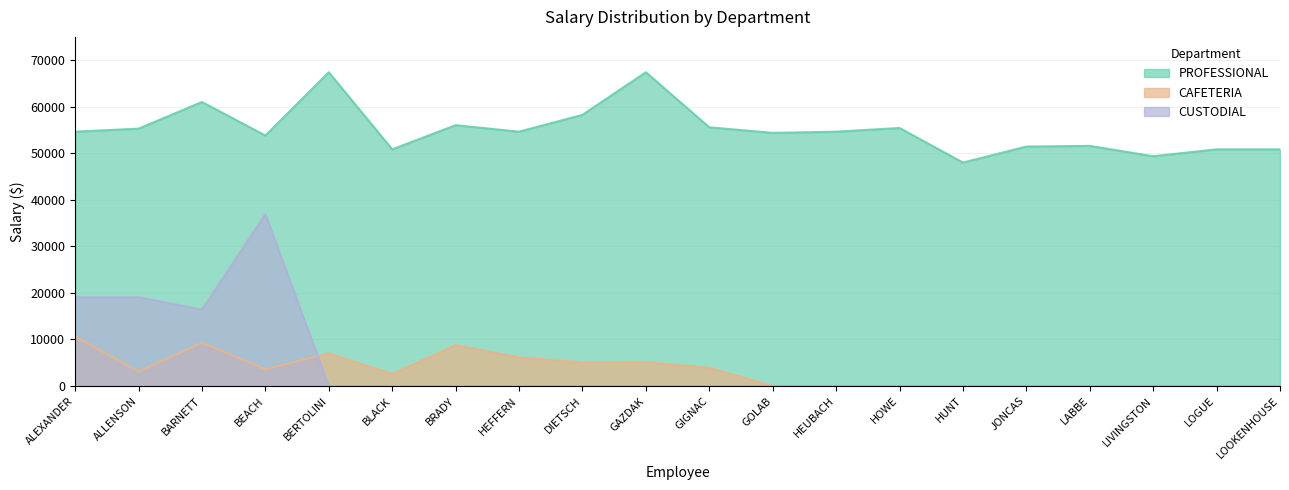

What is the total value across all series at LIVINGSTON?

49363.0